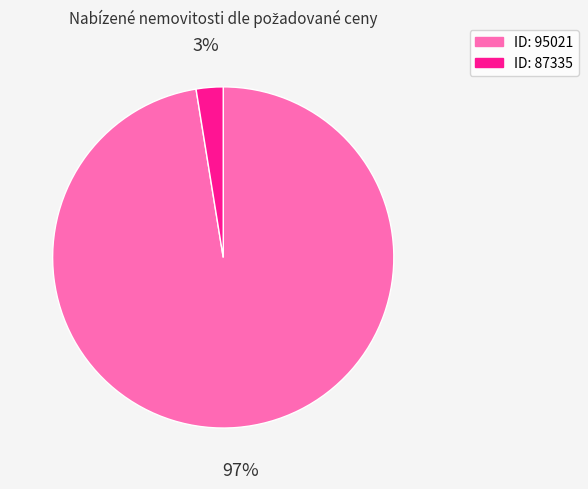

To the nearest percent, what is the average slice percentage?

50%